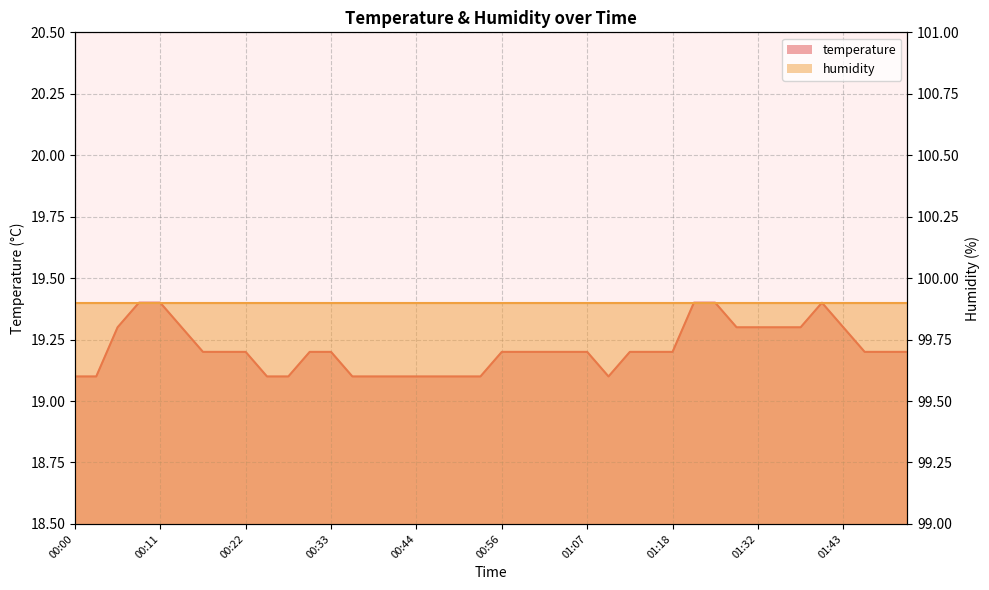

What is the sum of all values?

768.5